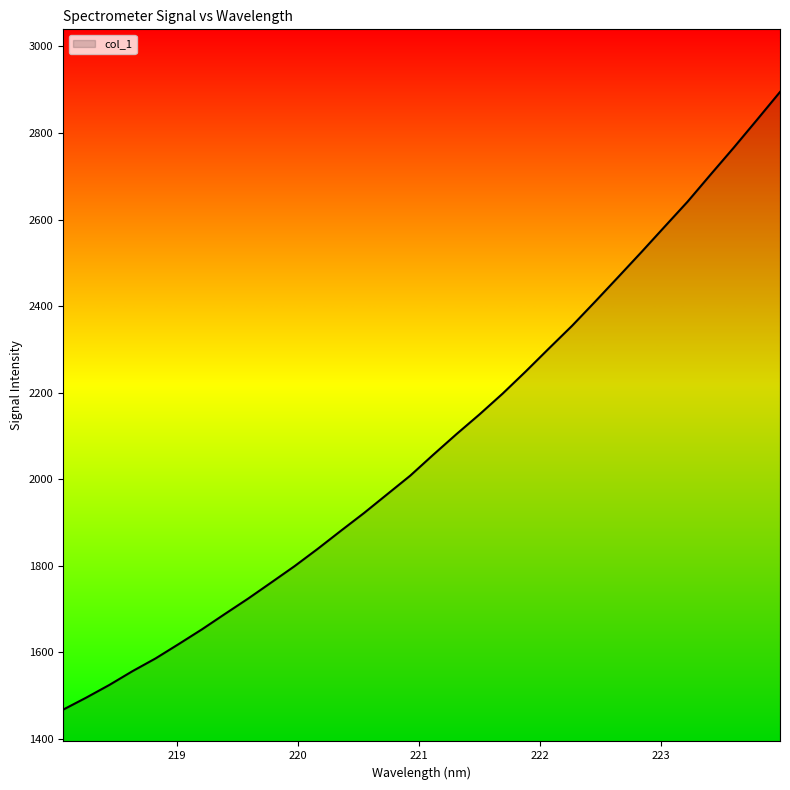

What is the greatest value displayed?

2894.9